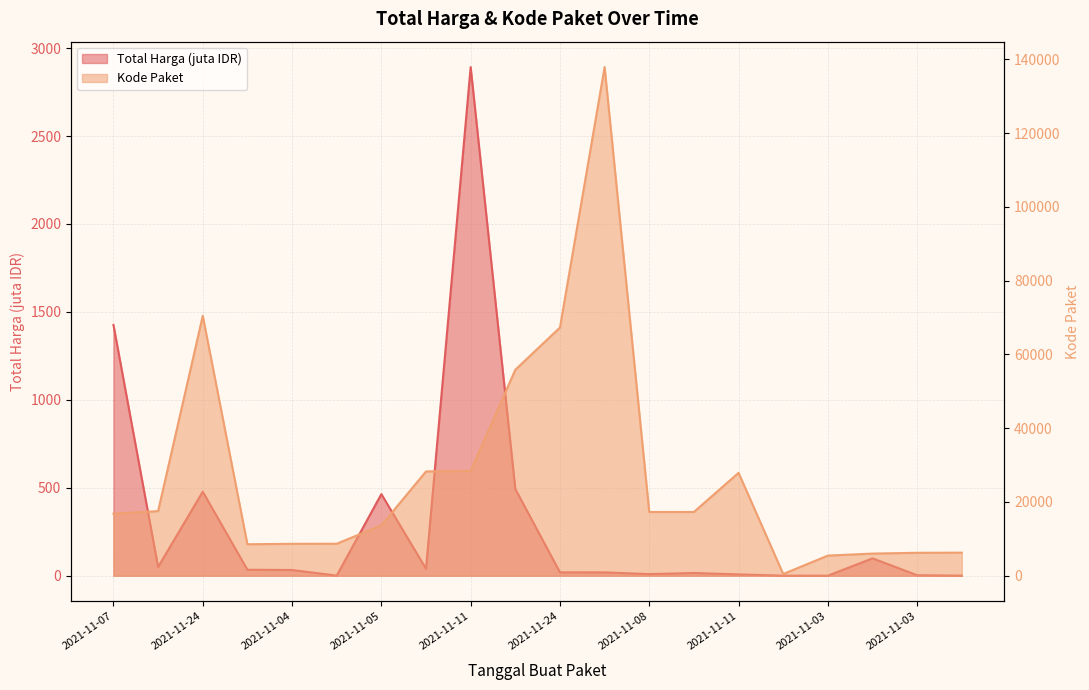

Which series has the largest total across all categories?

Kode Paket